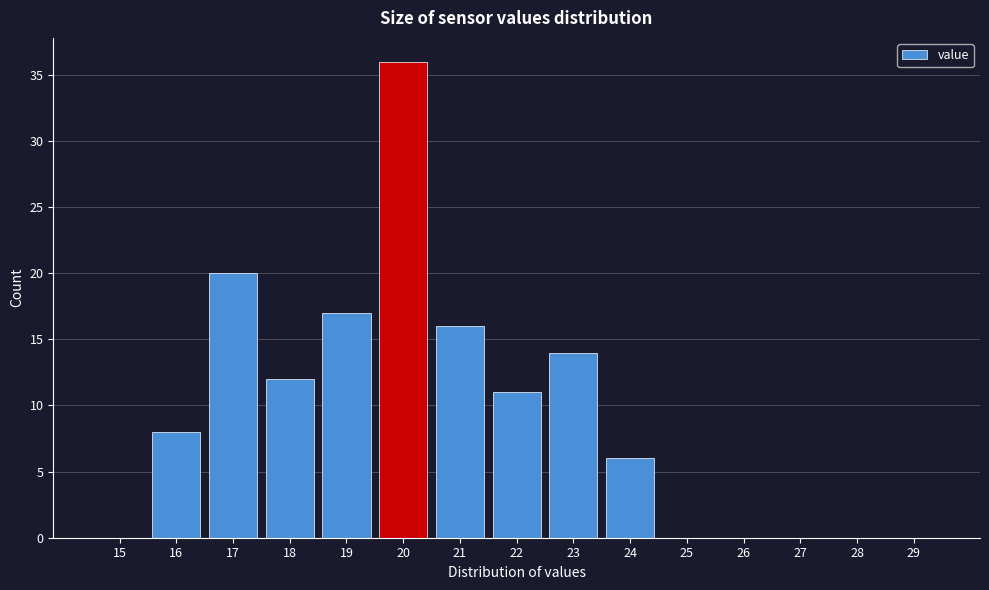

Reading left to right, what are all the values shown in this chart?

15=0	16=8	17=20	18=12	19=17	20=36	21=16	22=11	23=14	24=6	25=0	26=0	27=0	28=0	29=0